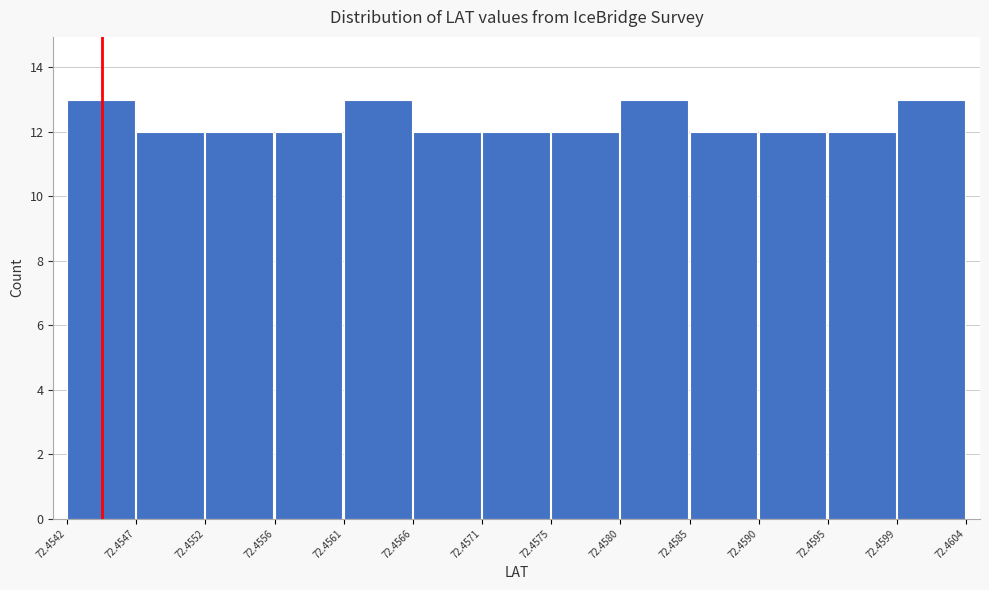

Reading left to right, list every bar in this chart as the range it spans on the x-axis followed by its height. The values are not printed on the chart, so give them approximately, as read against the axis.

72.4542 to 72.4547: 13
72.4547 to 72.4552: 12
72.4552 to 72.4556: 12
72.4556 to 72.4561: 12
72.4561 to 72.4566: 13
72.4566 to 72.4571: 12
72.4571 to 72.4575: 12
72.4575 to 72.4580: 12
72.4580 to 72.4585: 13
72.4585 to 72.4590: 12
72.4590 to 72.4595: 12
72.4595 to 72.4599: 12
72.4599 to 72.4604: 13